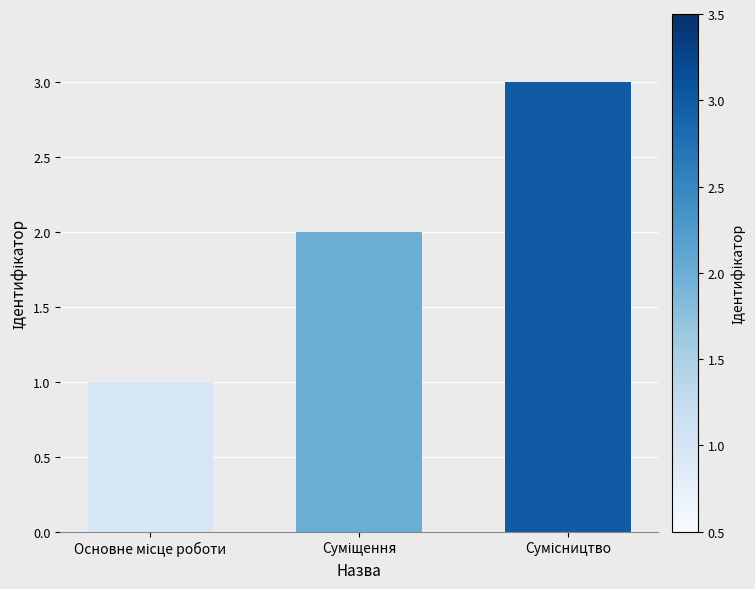

How many categories are shown in the chart?

3